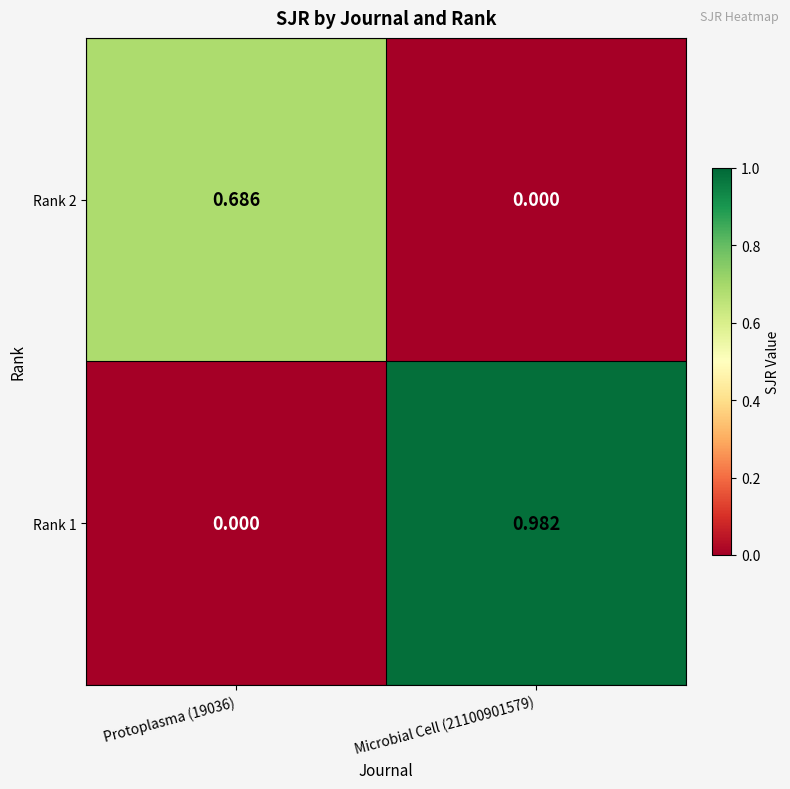

List the series in order of their peak value, lowest first.

Rank 2, Rank 1